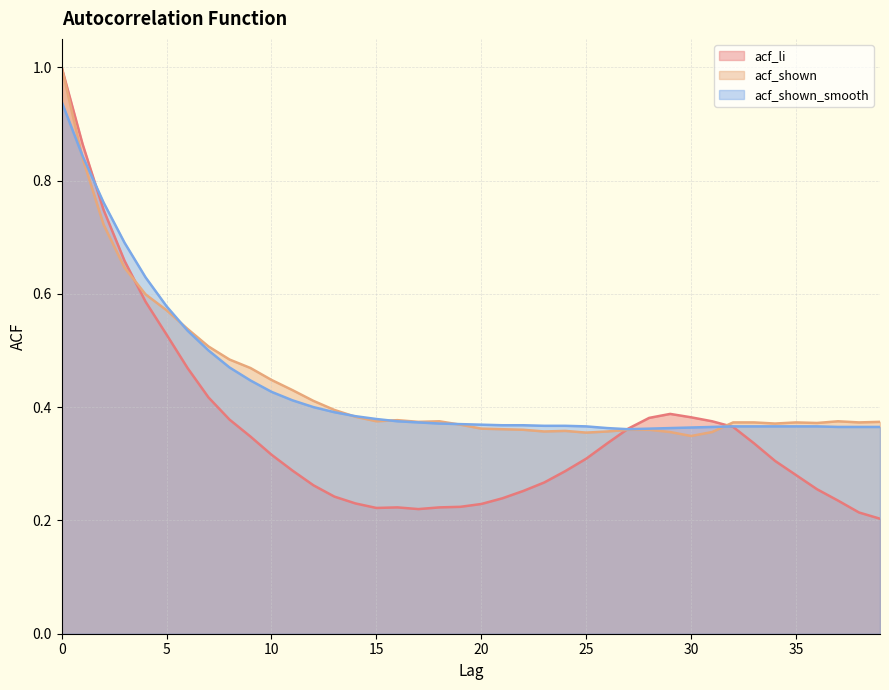

Which label corresponds to the smallest value in the chart?

39